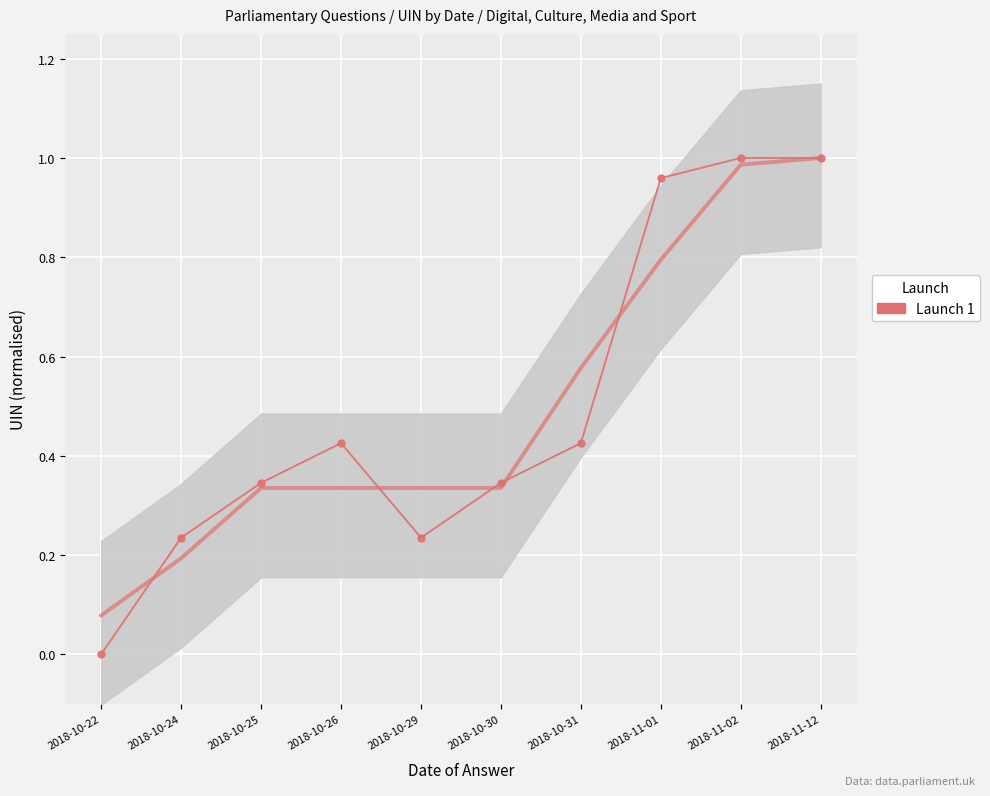

The chart shows a value of 1.0 at 2018-11-12. True or false?

True